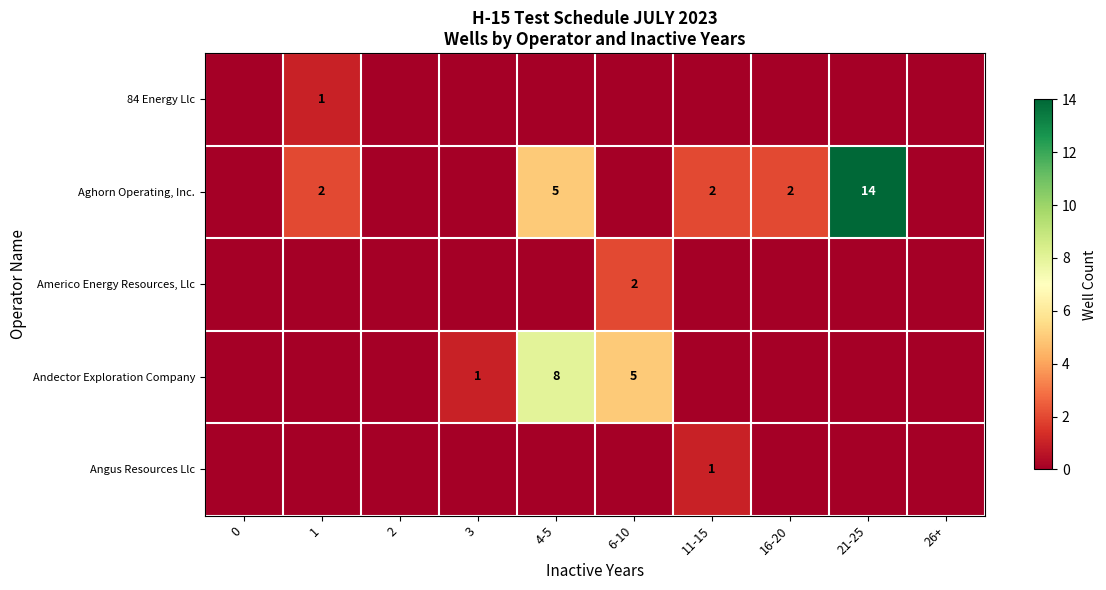

What is the difference between the Aghorn Operating, Inc. values at 21-25 and 11-15?

12